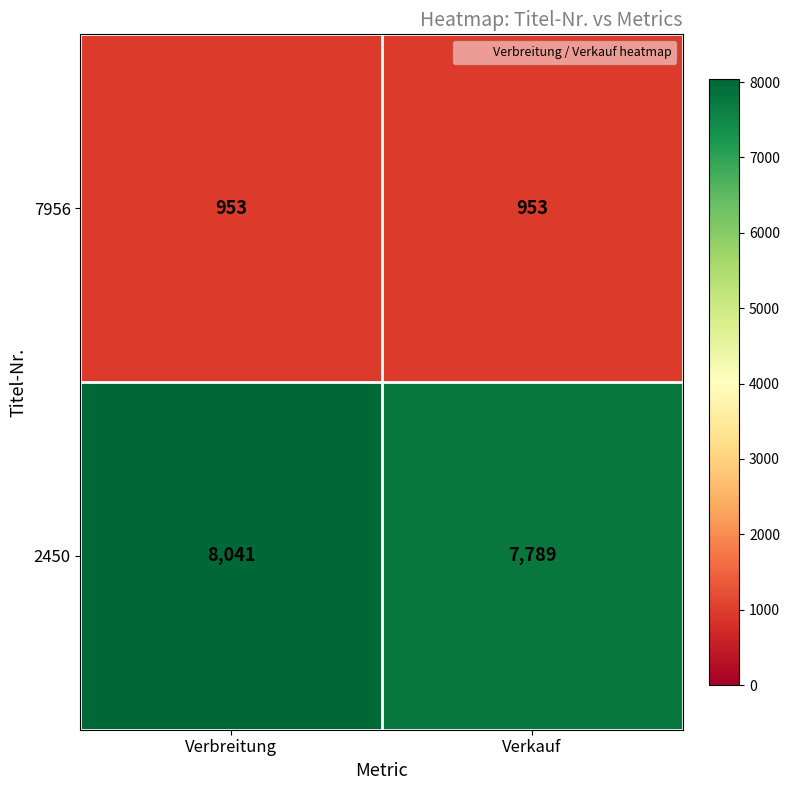

The value of 2450 at Verbreitung is 8041. True or false?

True